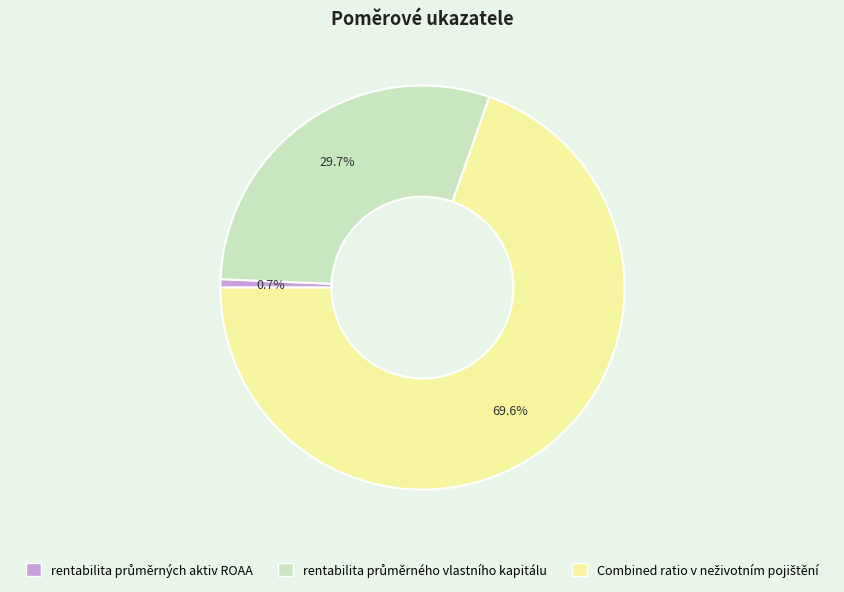

Is there any slice that represents more than half of the pie?

Yes